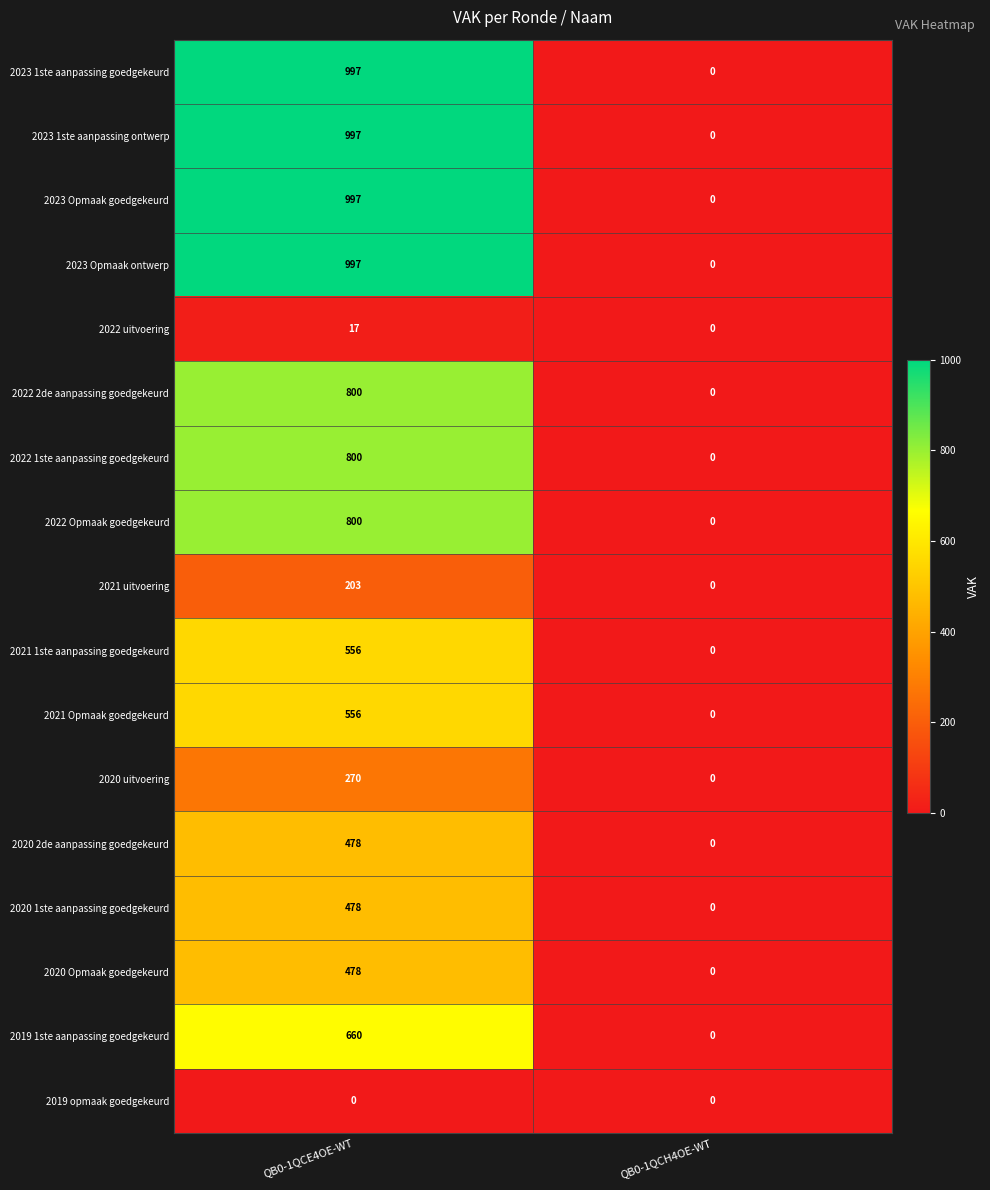

Read the 2020 uitvoering value at QB0-1QCE4OE-WT.

270